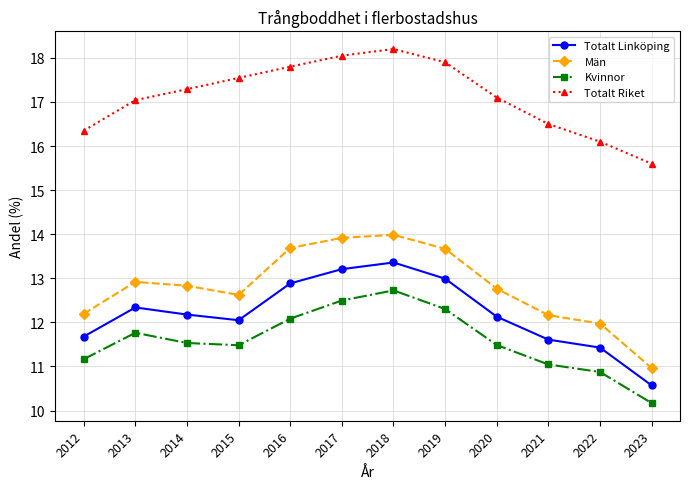

Where does the Kvinnor series first go above 11?

2012